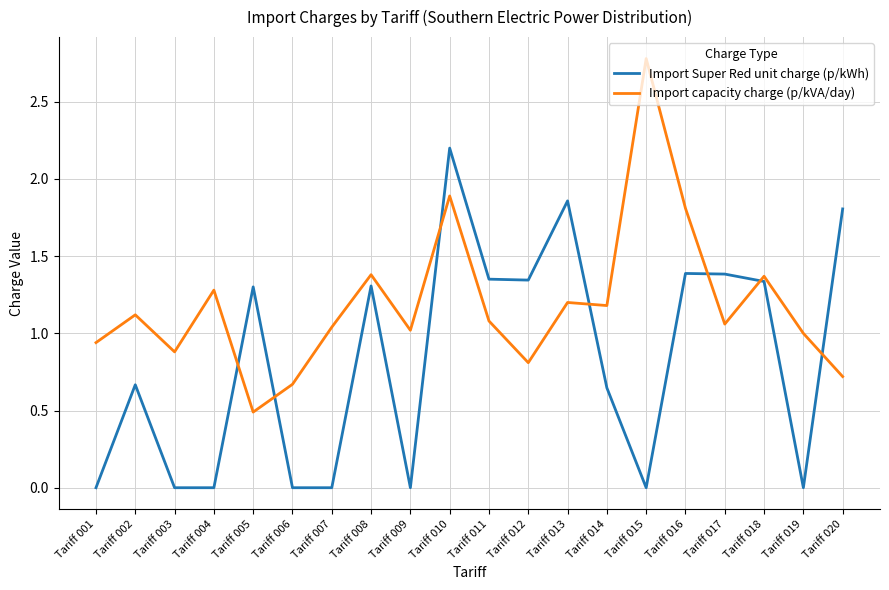

True or false: Import capacity charge (p/kVA/day) has a value of 0.3 at Tariff 018.

False